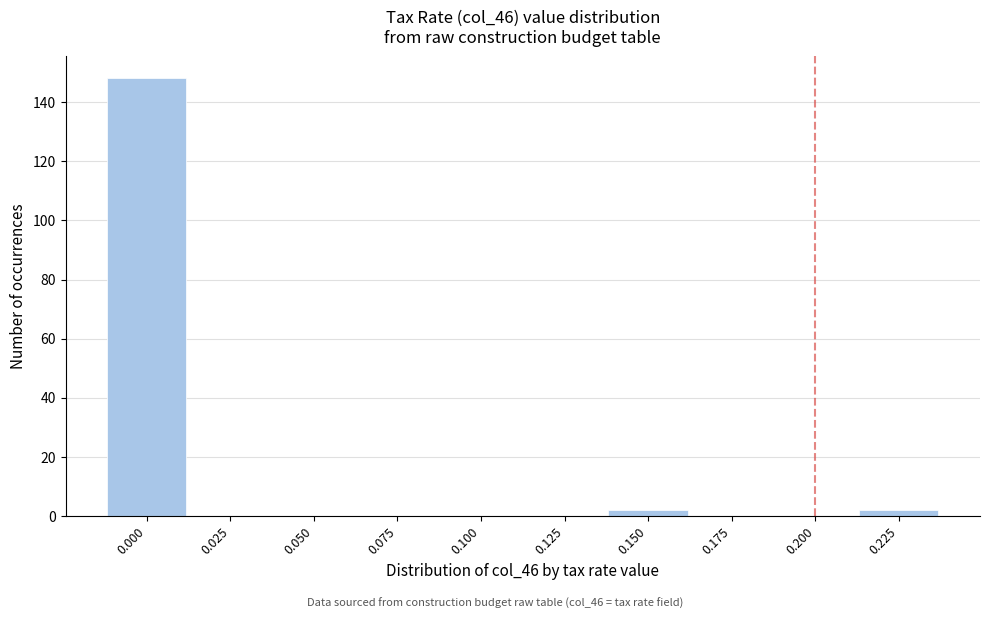

Reading right to left, list all the values displayed in this chart.

0.225=2	0.200=0	0.175=0	0.150=2	0.125=0	0.100=0	0.075=0	0.050=0	0.025=0	0.000=148